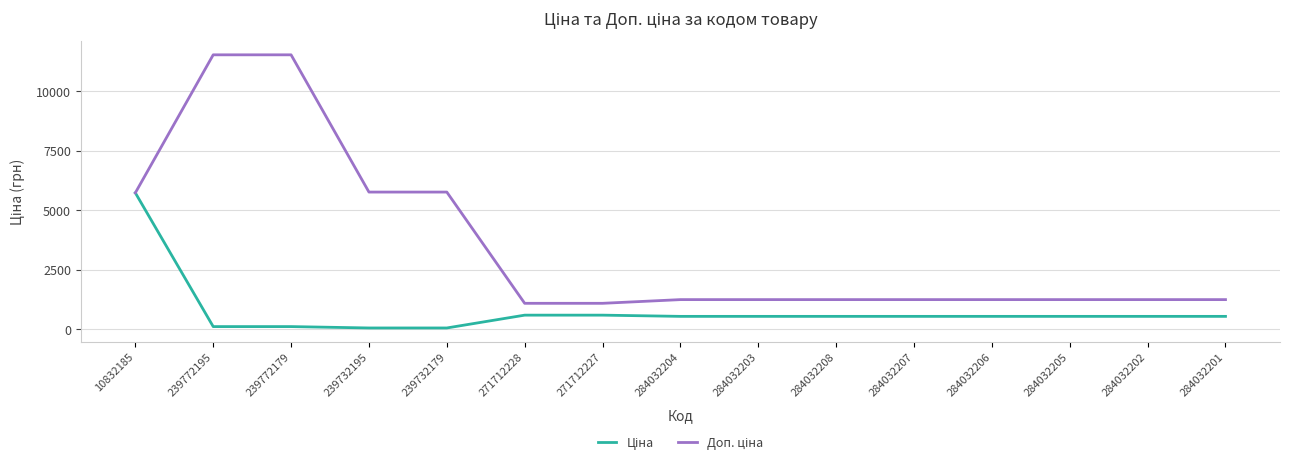

At how many categories does at least one series exceed 1547?

5